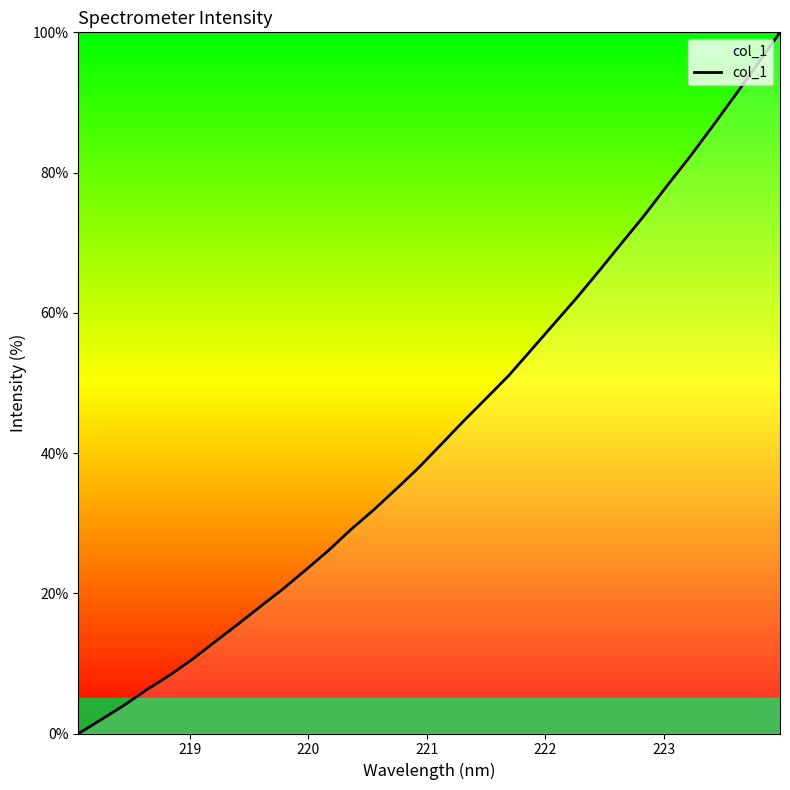

How many lines are shown in the chart?

1